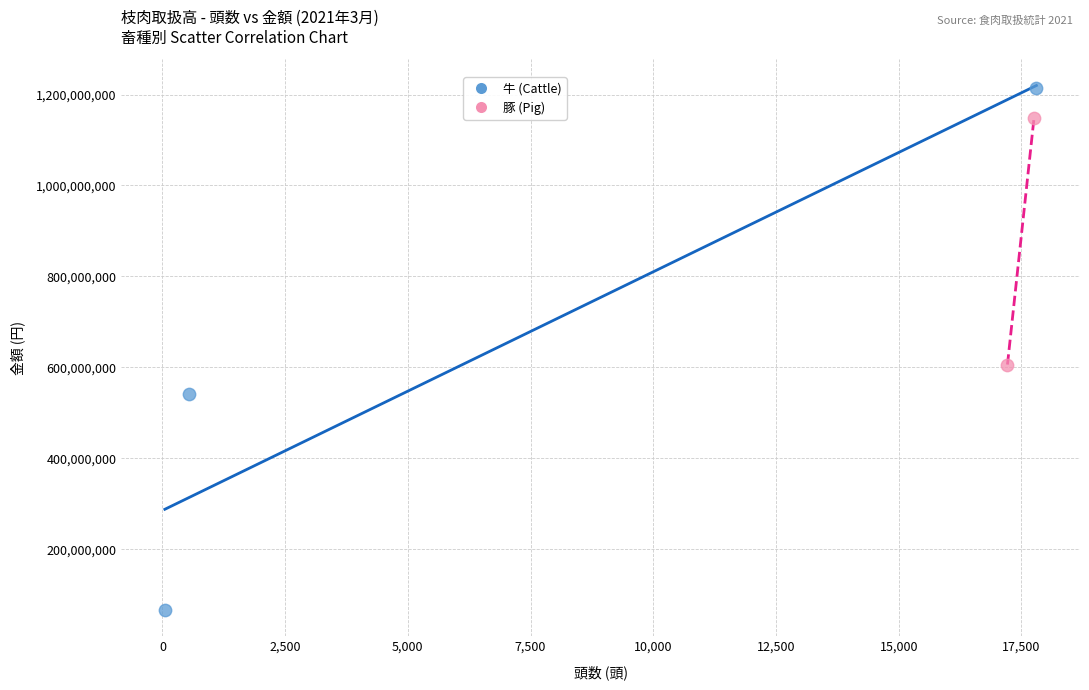

Which series reaches the maximum Y coordinate?

牛 (Cattle)